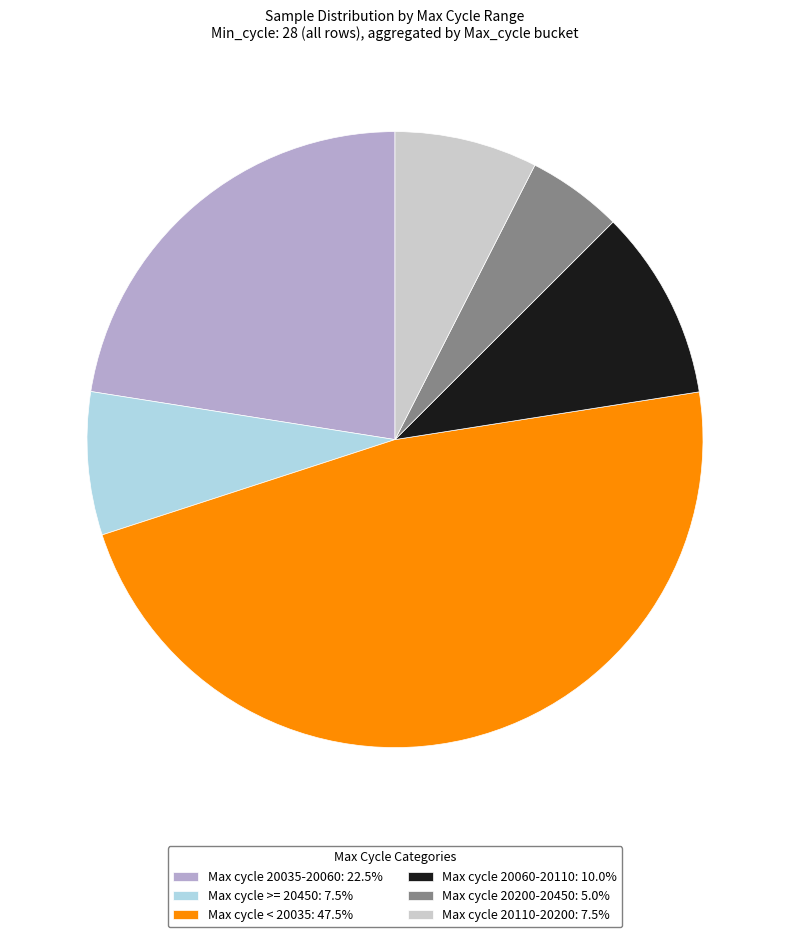

Is the sum of Max cycle 20200-20450: 5.0% and Max cycle >= 20450: 7.5% greater than half?

No